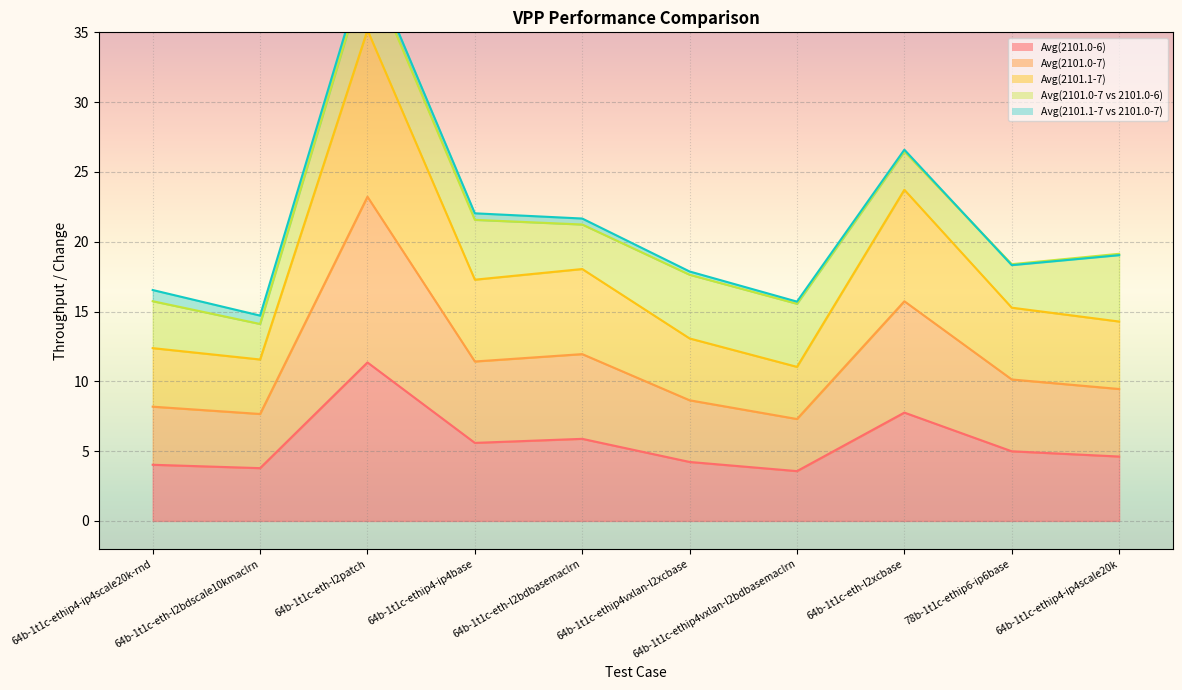

What is the minimum value for Avg(2101.0-6)?

3.6